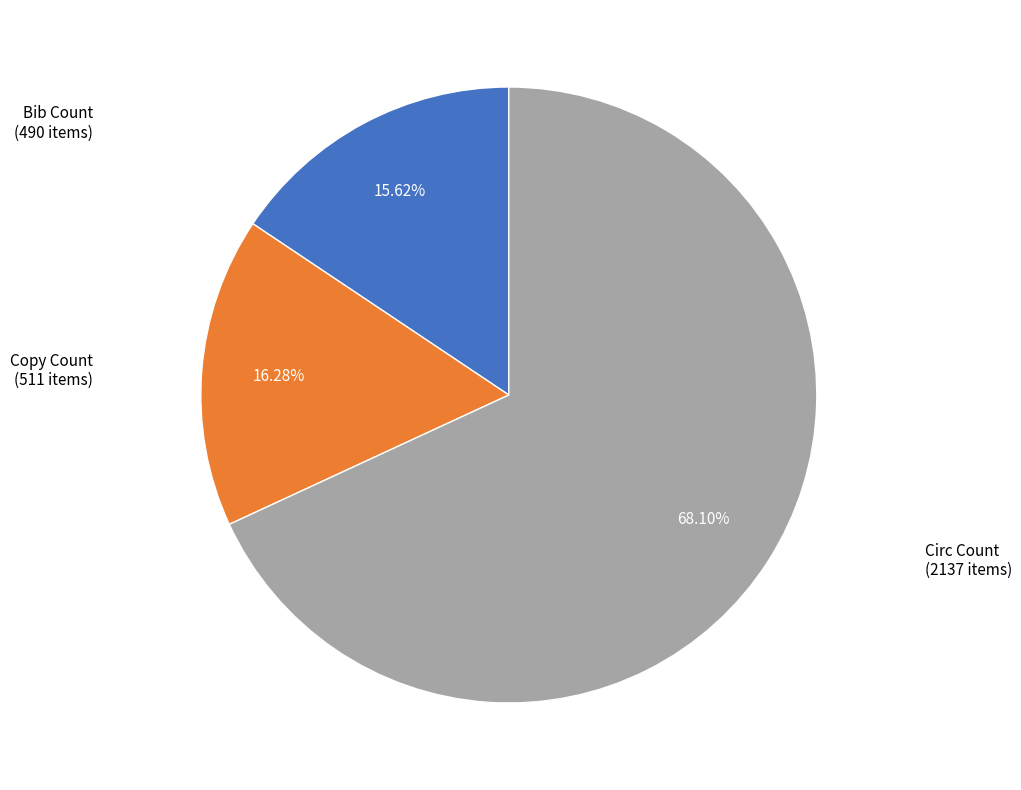

Between Bib Count and Copy Count, which is larger?

Copy Count